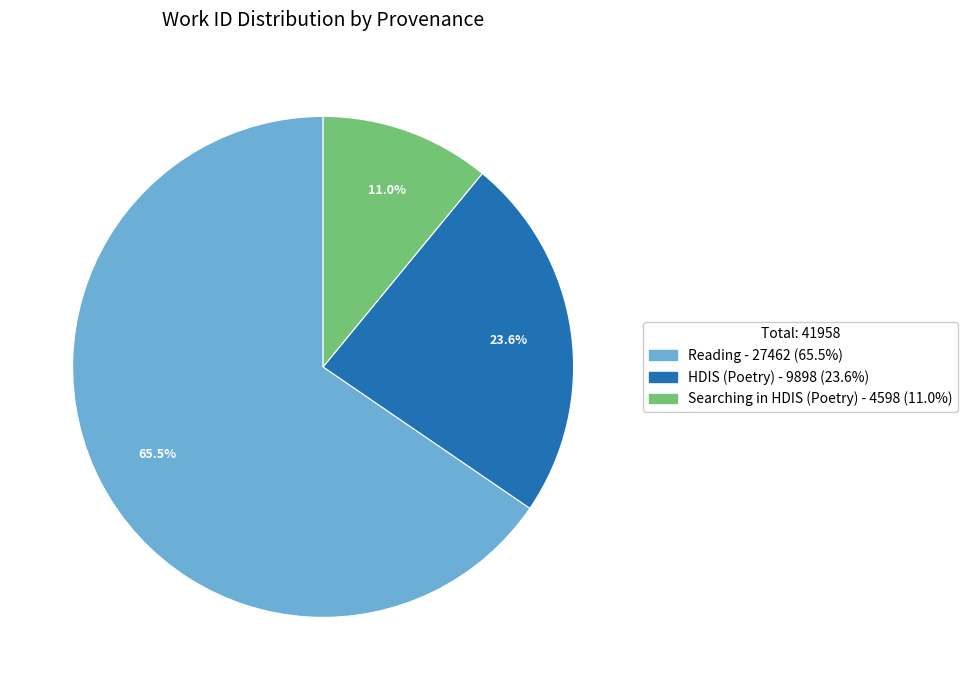

Is there any slice that represents more than half of the pie?

Yes